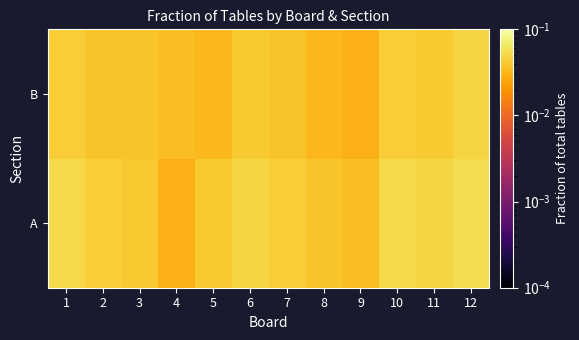

At 11, list the series in order from smallest to largest.

B, A